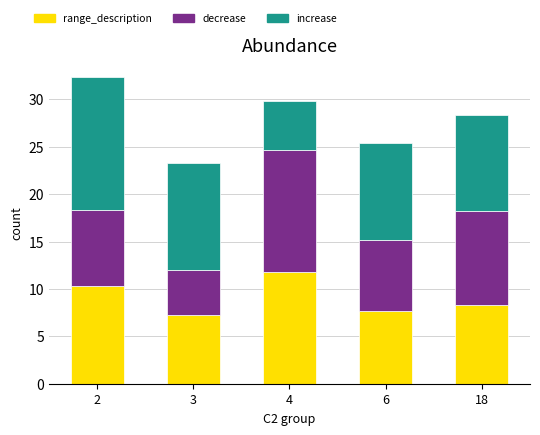

The range_description series shows 3.6 at 18. True or false?

False